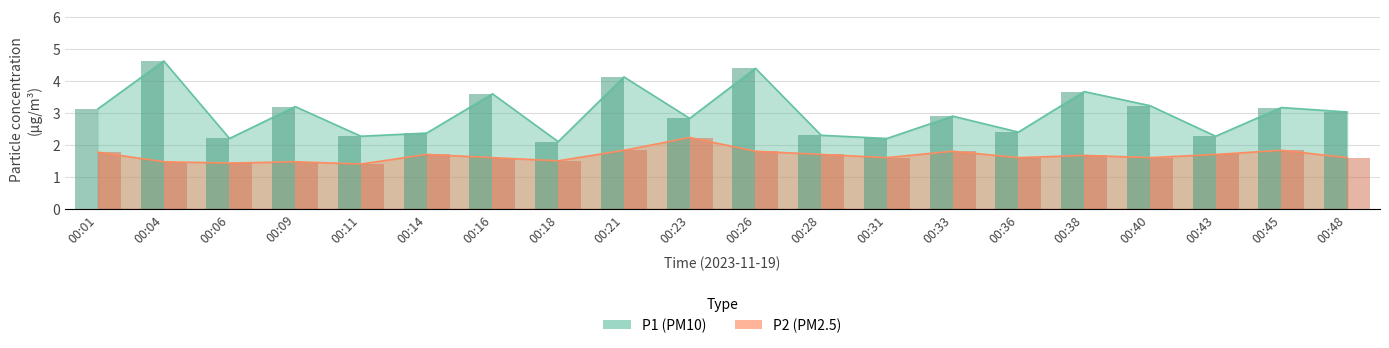

How many P2 values are between 1 and 2?

19